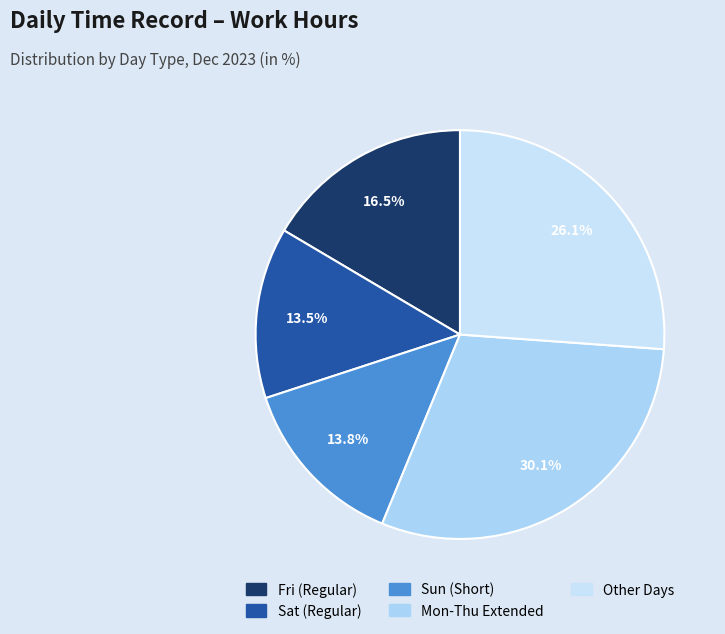

How many segments does this pie chart have?

5